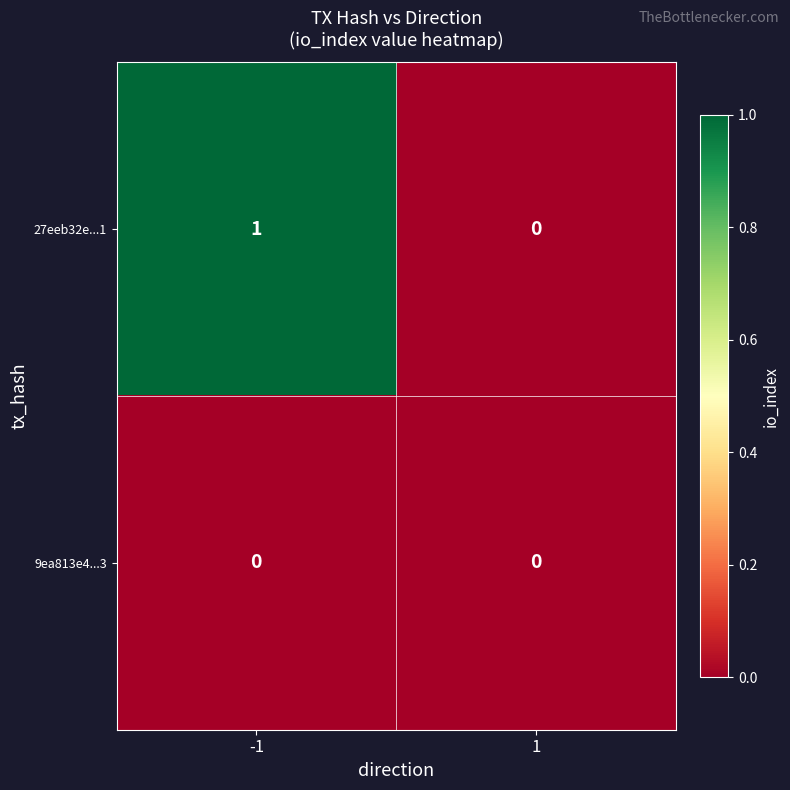

Which series has the widest spread of values?

27eeb32e...1